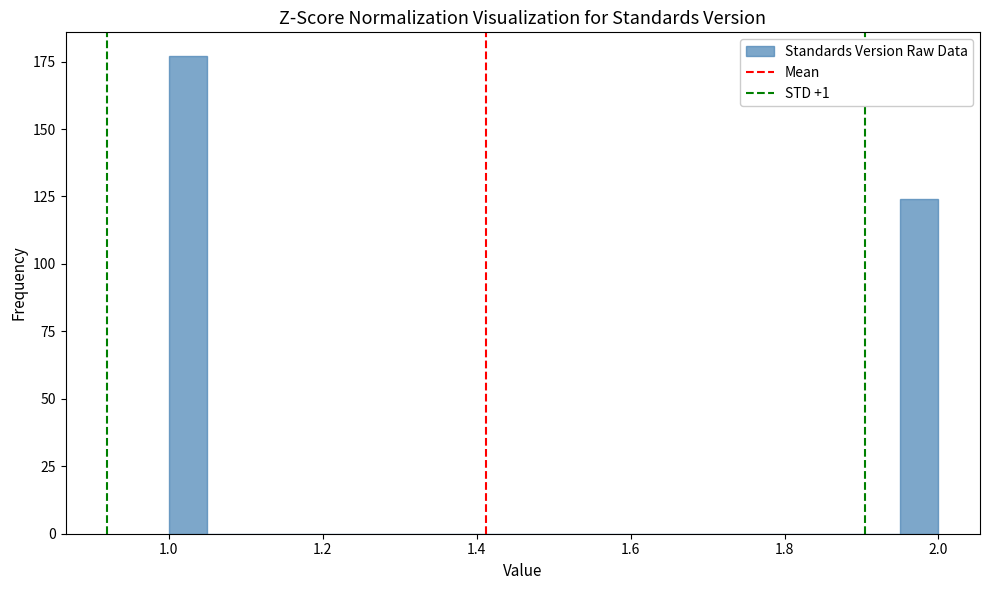

Around what value on the x-axis is the tallest bar? Give the approximate position of its centre, as read against the axis.

1.02